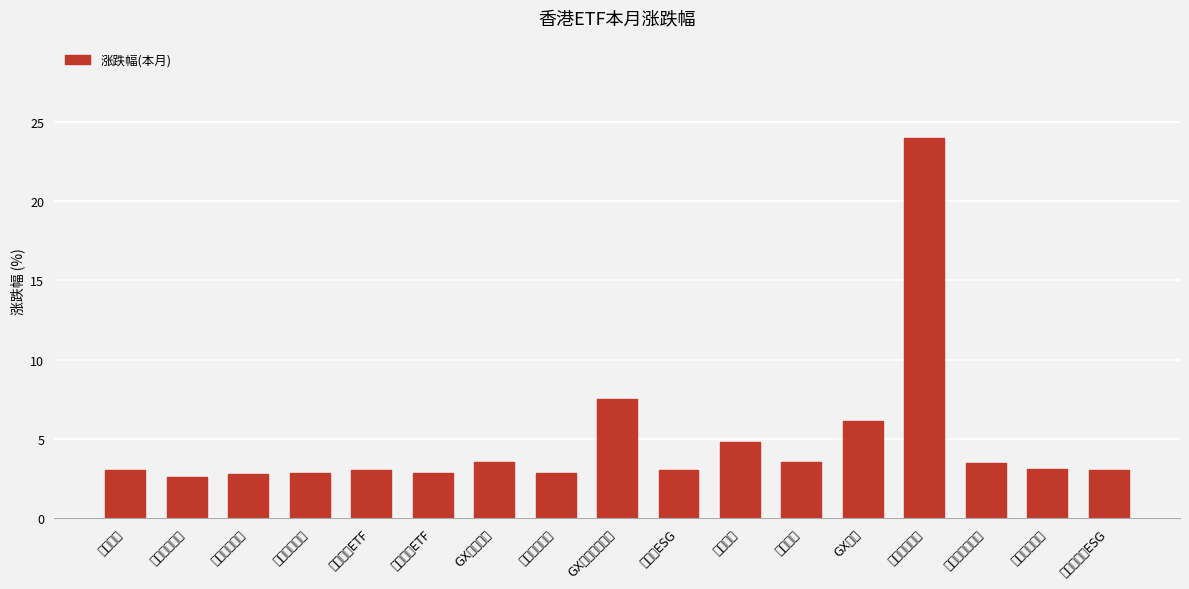

Does the chart contain any negative values?

No